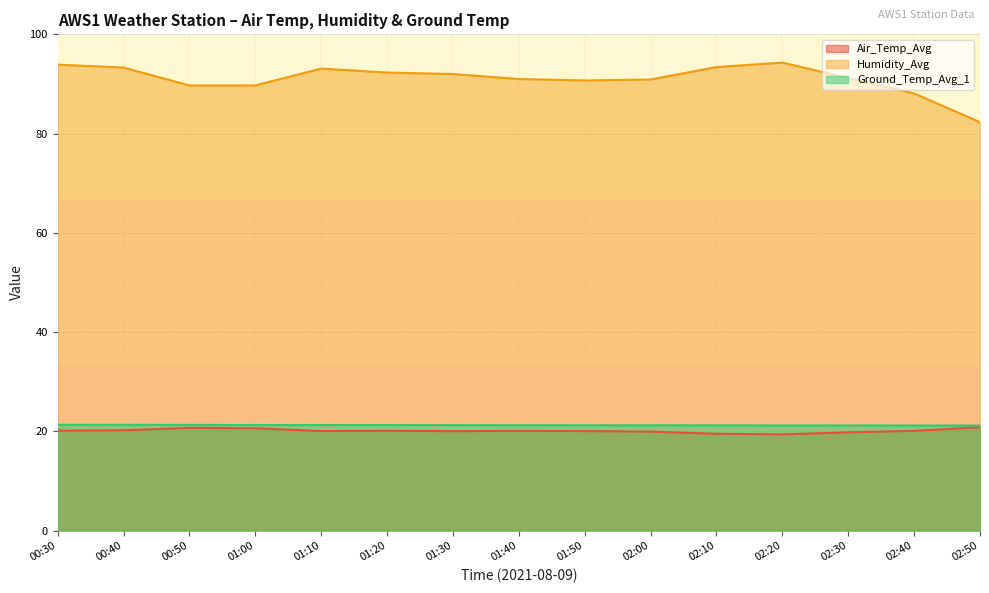

What is the difference between the highest and lowest values at 00:40?

73.1